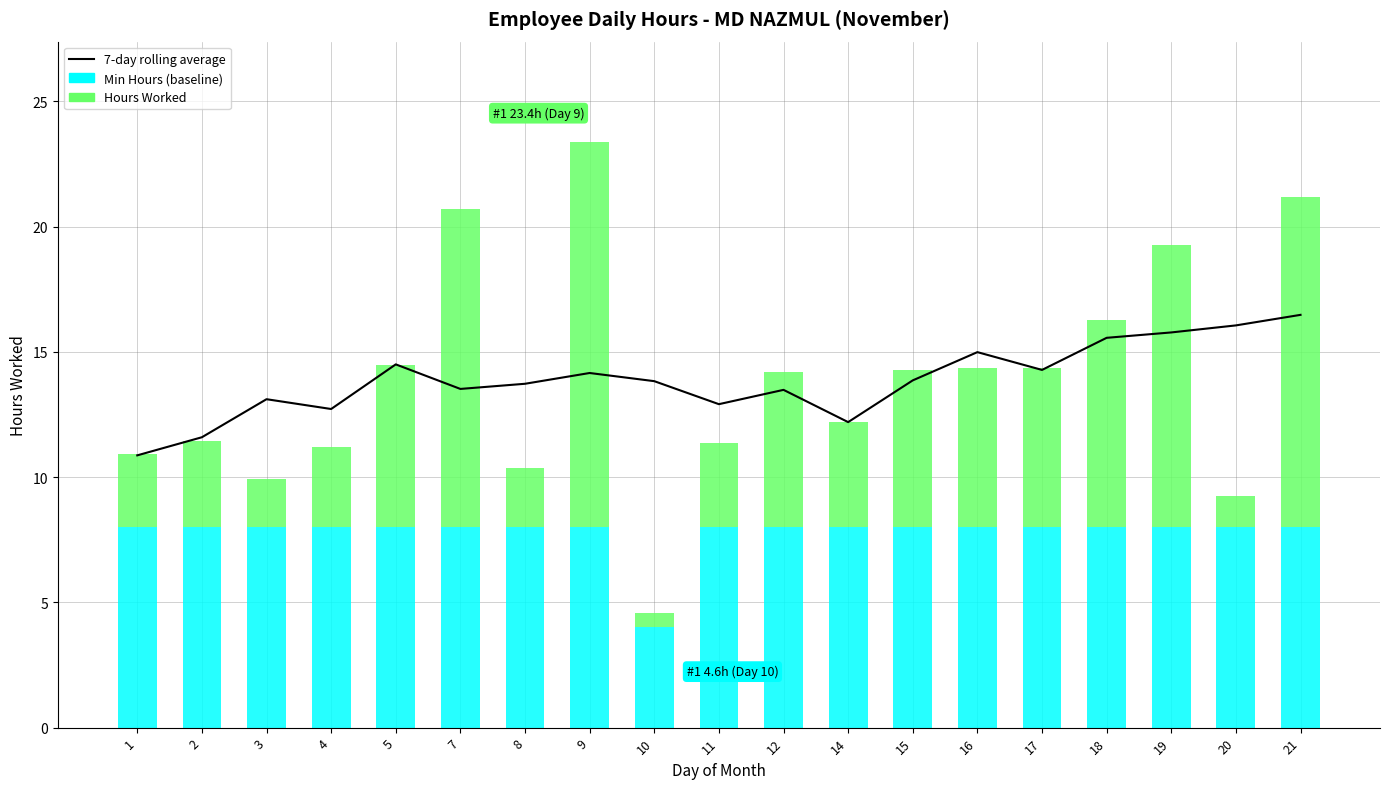

Is it true that the value at 14 is 16.7?

False